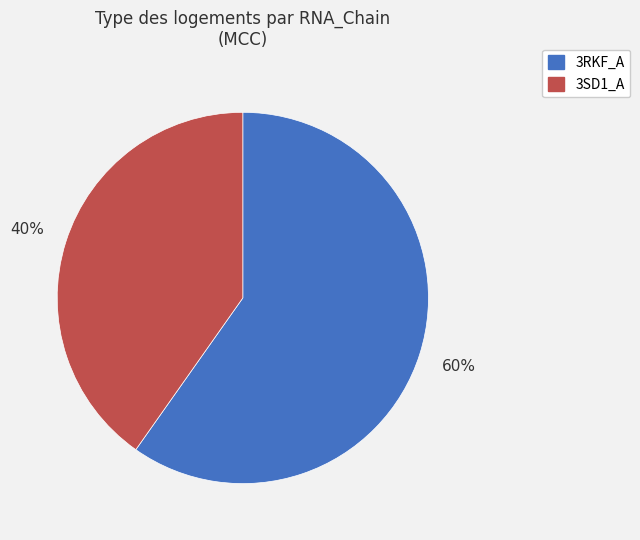

True or false: 3SD1_A accounts for 40% of the total.

True